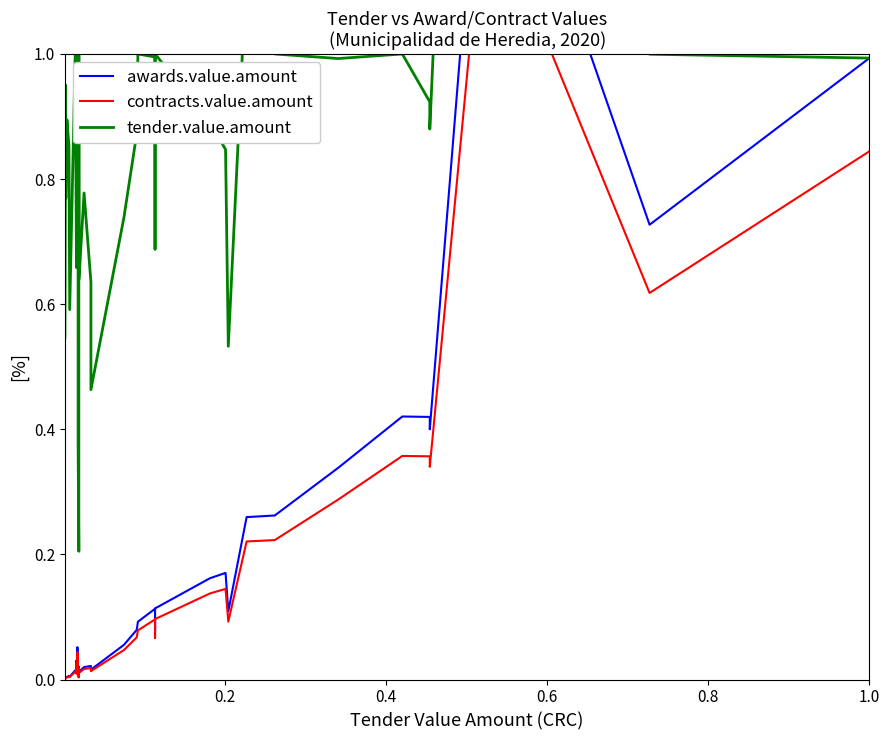

True or false: tender.value.amount and contracts.value.amount cross at least once.

False